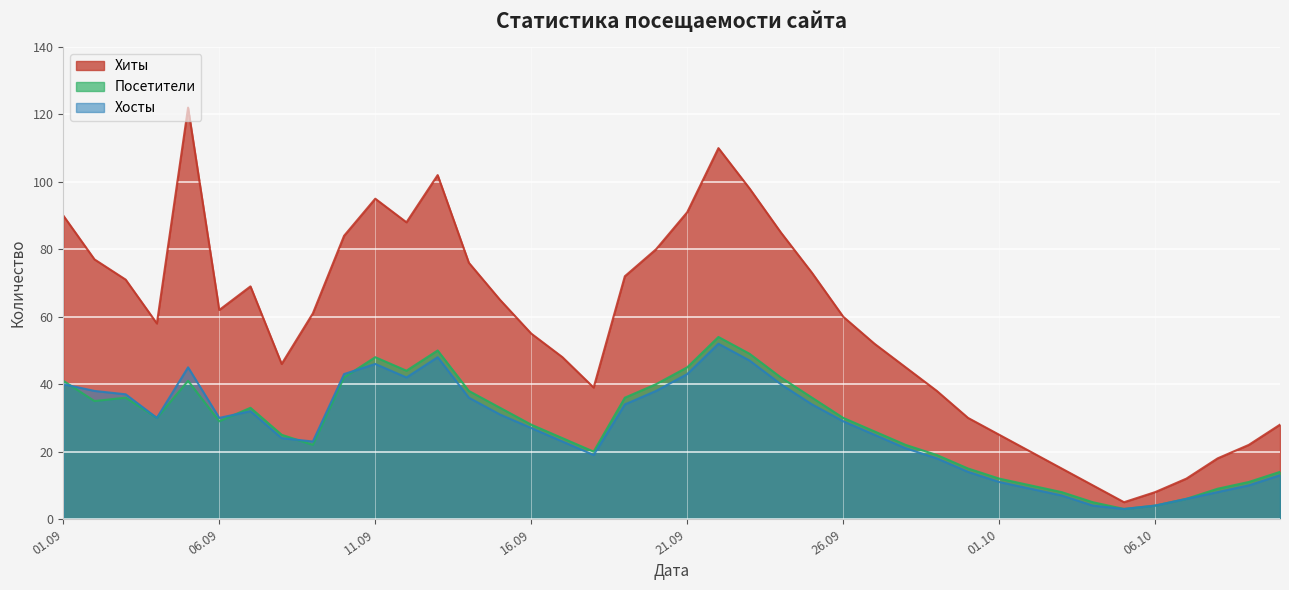

Between 06.09 and 11.09, which series saw the biggest shift?

Хиты